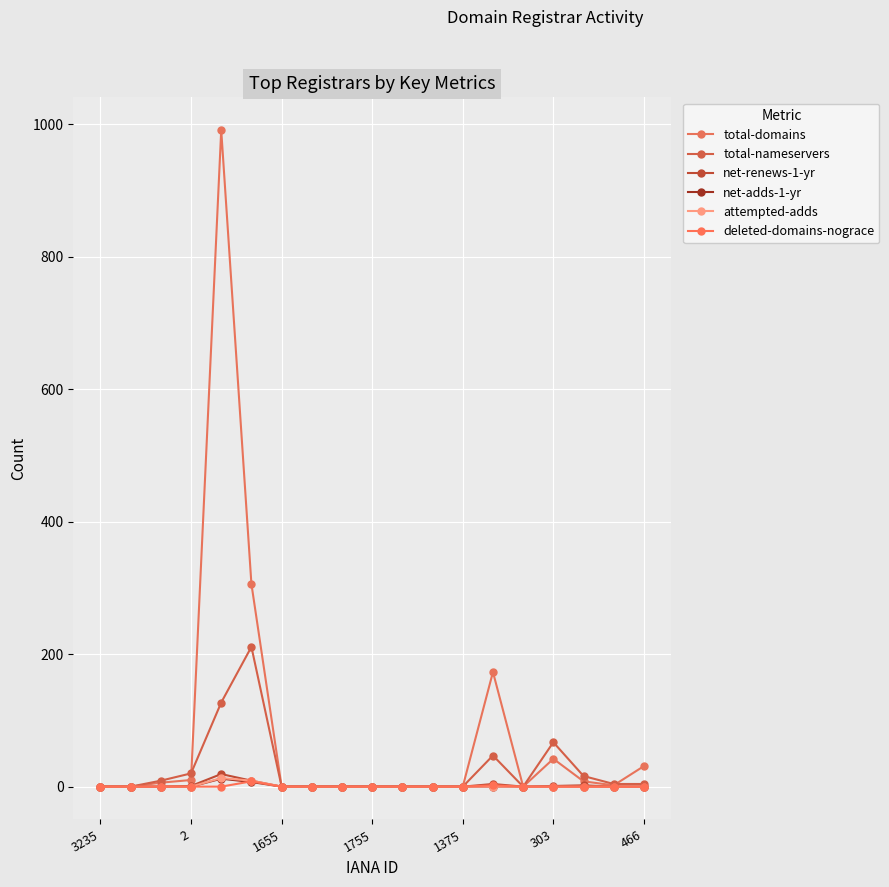

Count the number of data series in this chart.

6